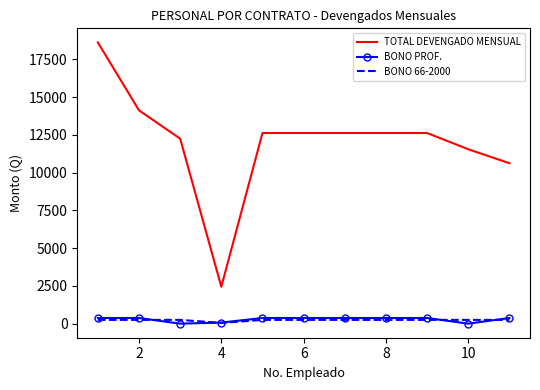

Which series has the largest range (max minus min)?

TOTAL DEVENGADO MENSUAL